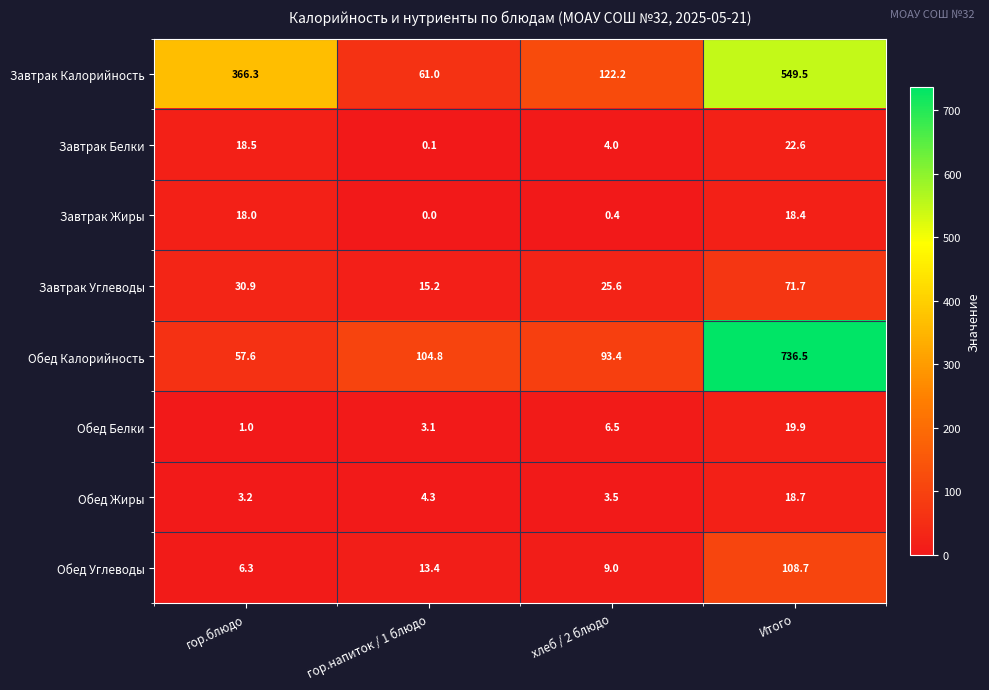

How many distinct data groups are displayed?

8